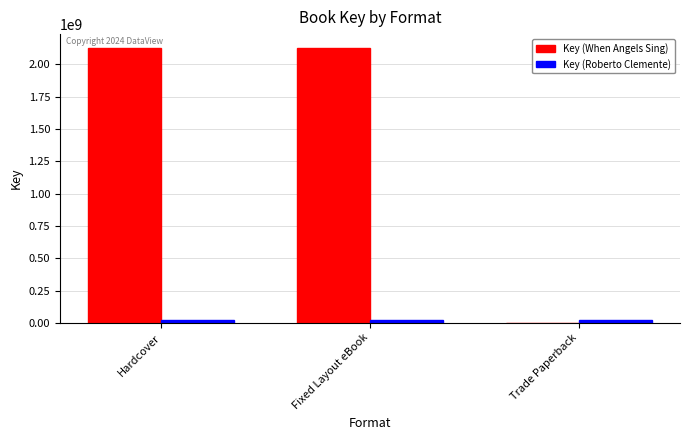

True or false: Key (When Angels Sing) has a value of 2128860280 at Hardcover.

True